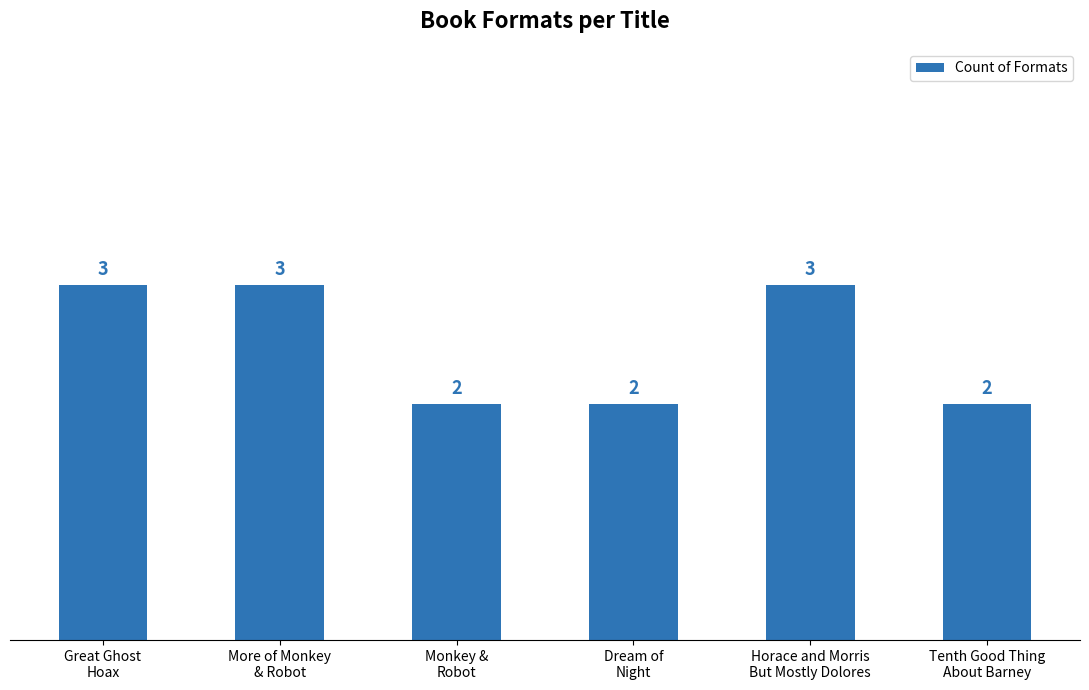

What is the maximum value shown in the chart?

3